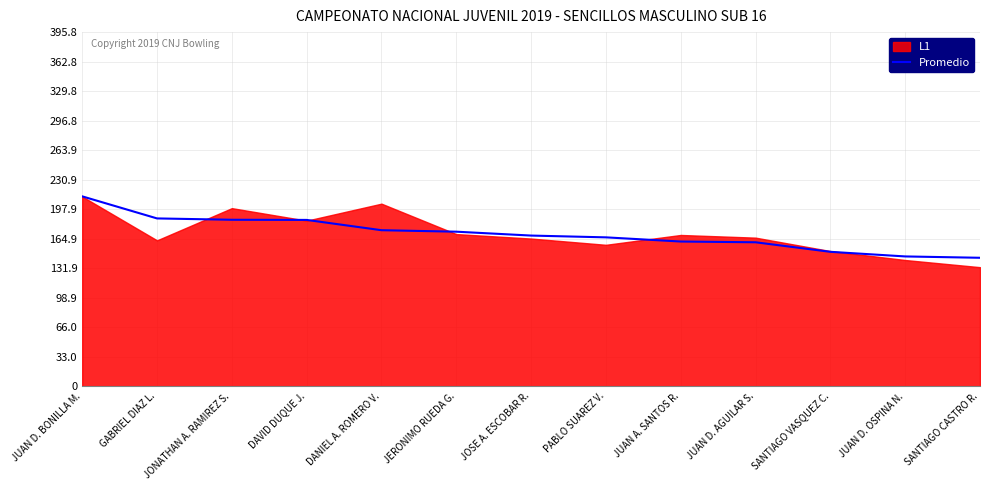

Read the value at JOSE A. ESCOBAR R..

168.3